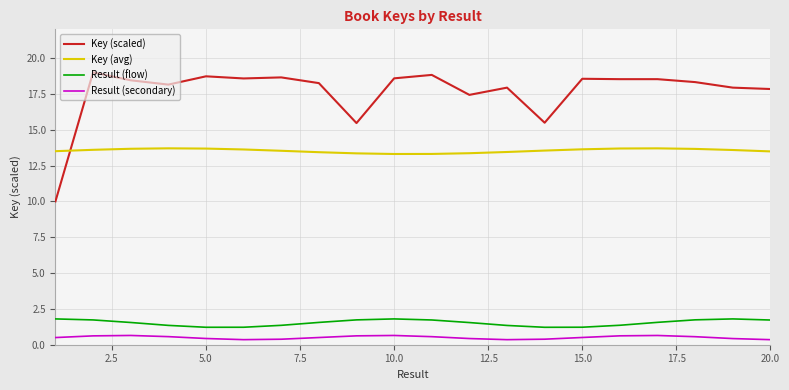

Does the chart display data point markers on the line(s)?

No